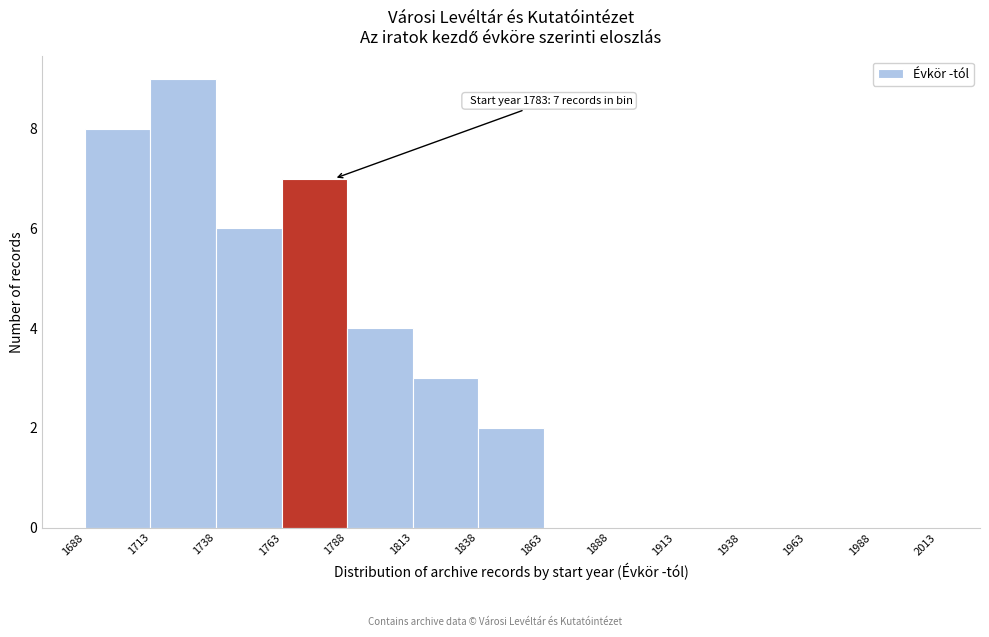

Over which range of the x-axis is the bar tallest?

1713 to 1738